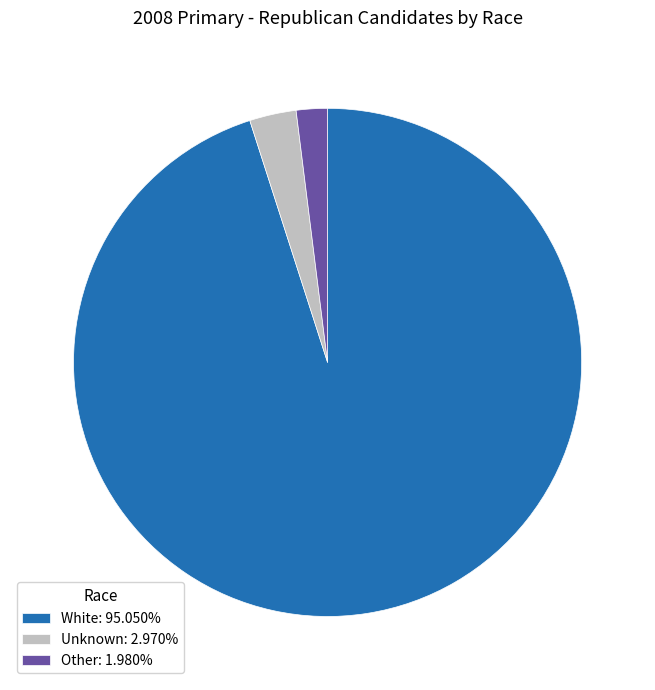

Which category accounts for the majority?

White